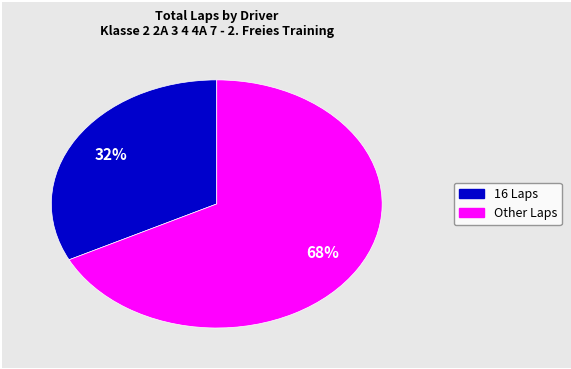

Does any single category account for the majority?

Yes